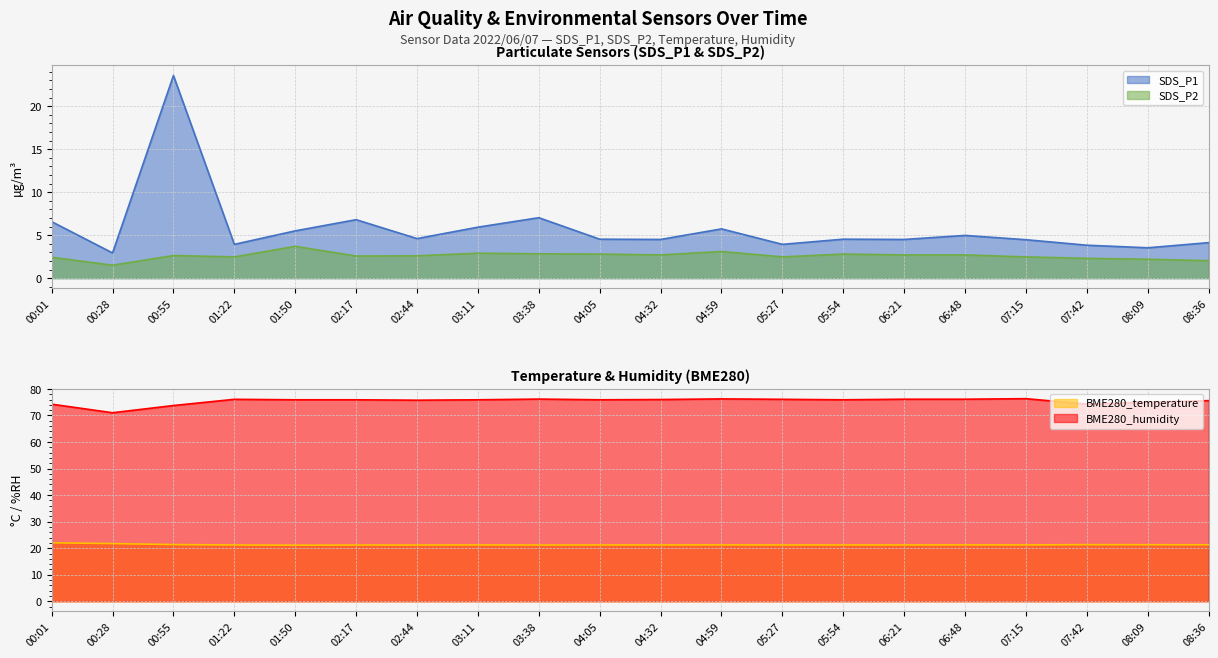

At how many categories does at least one series exceed 53?

20